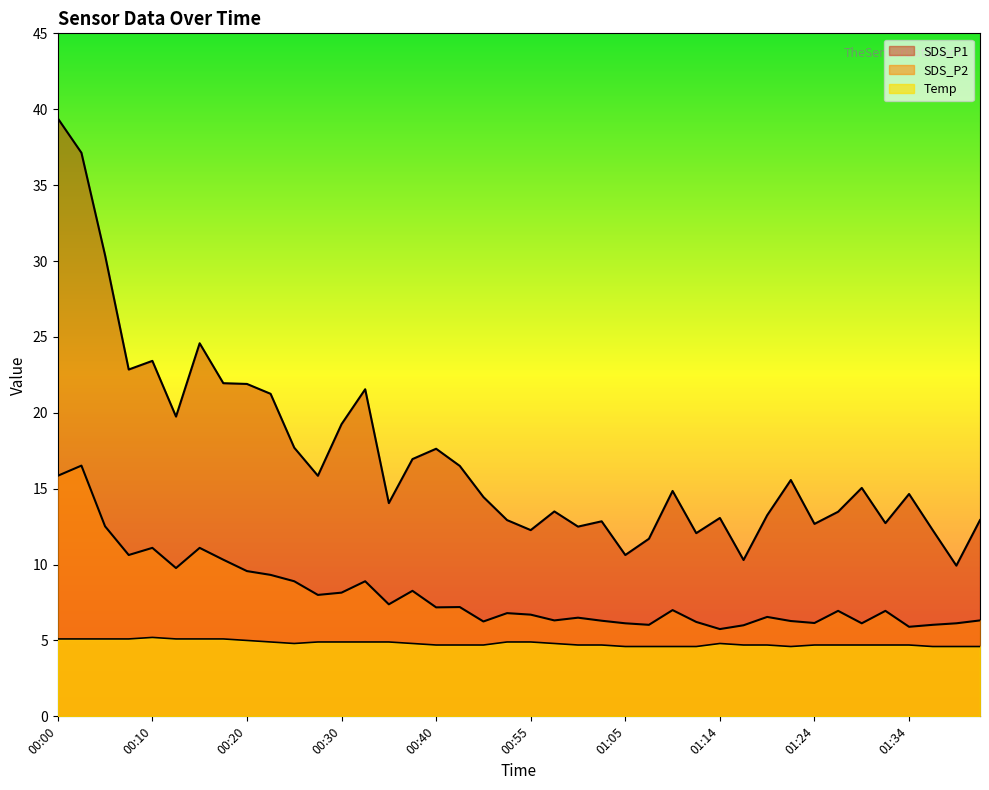

Between 00:00 and 01:14, which series saw the biggest shift?

SDS_P1